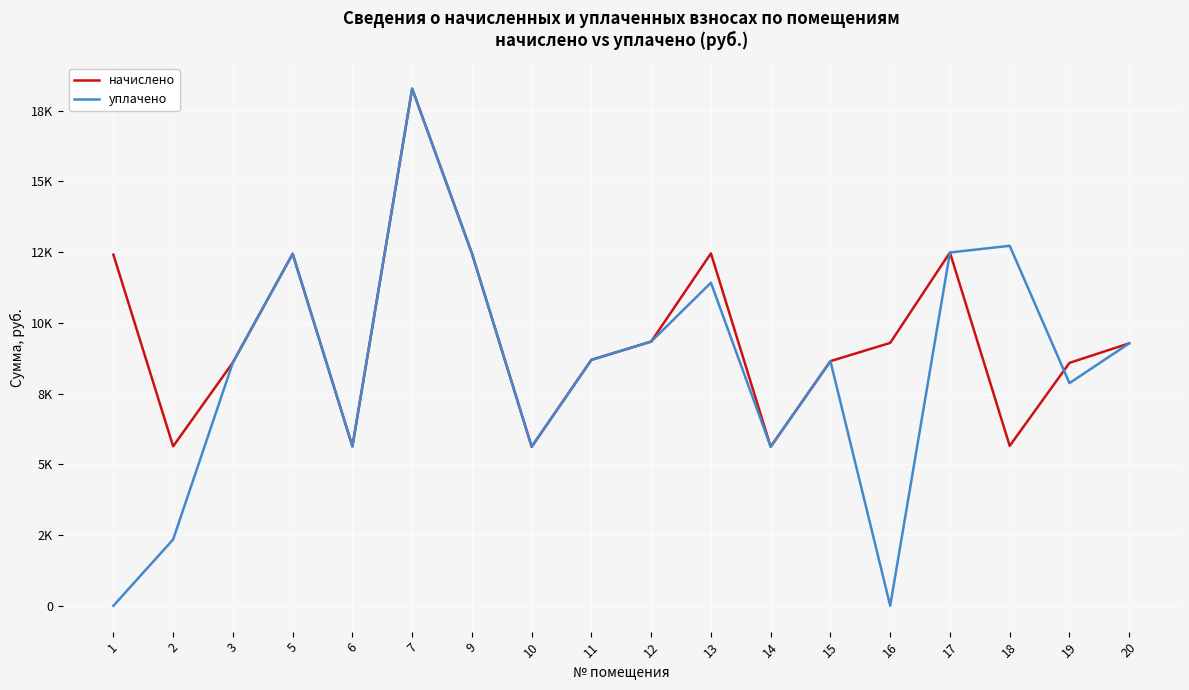

What is the sum of the начислено values at 16 and 10?

14914.6